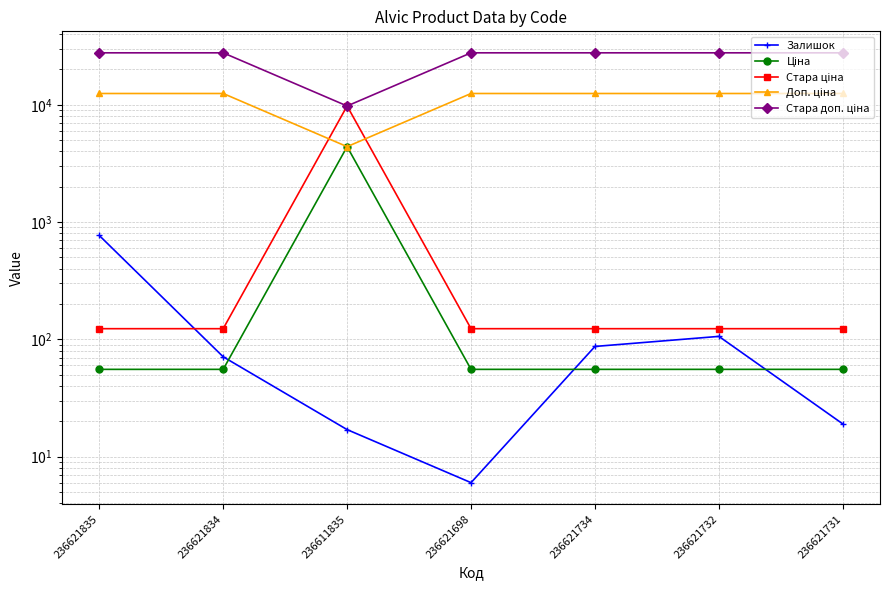

Rank the series at 236621732 from highest to lowest value.

Стара доп. ціна, Доп. ціна, Стара ціна, Залишок, Ціна